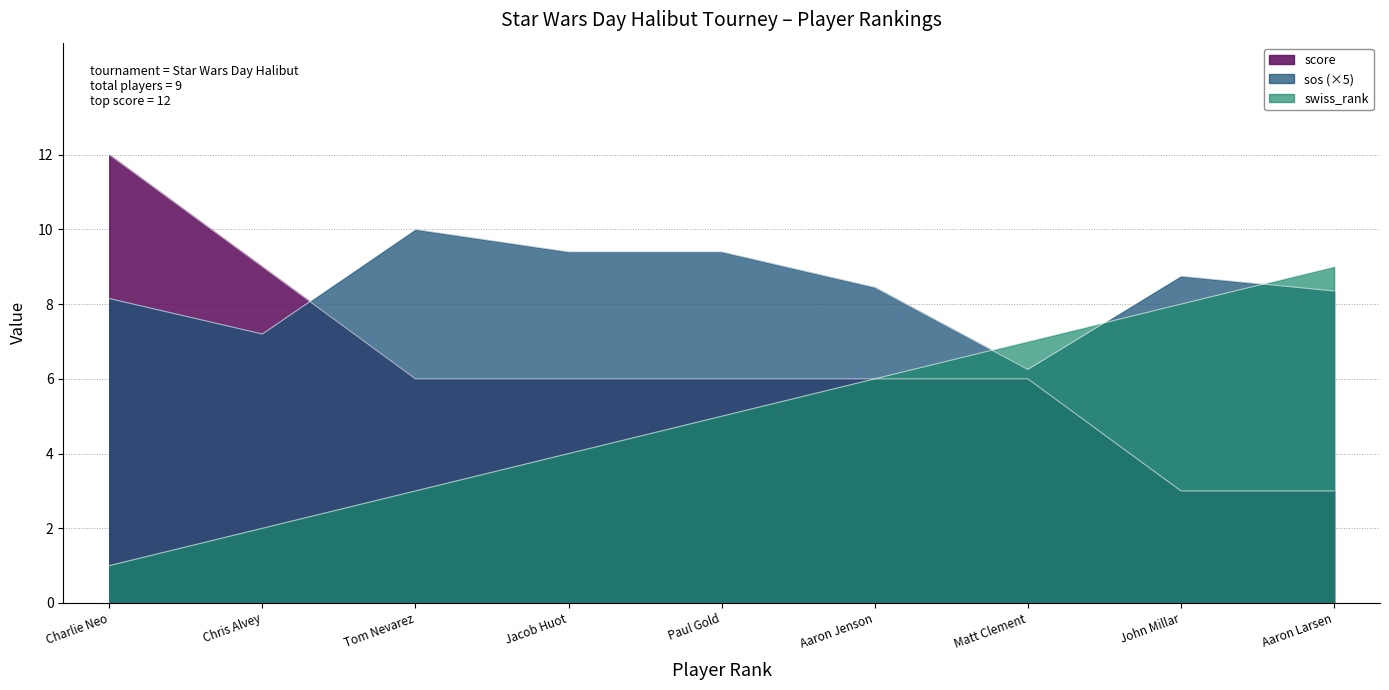

Rank the series by their average value, from lowest to highest.

swiss_rank, score, sos